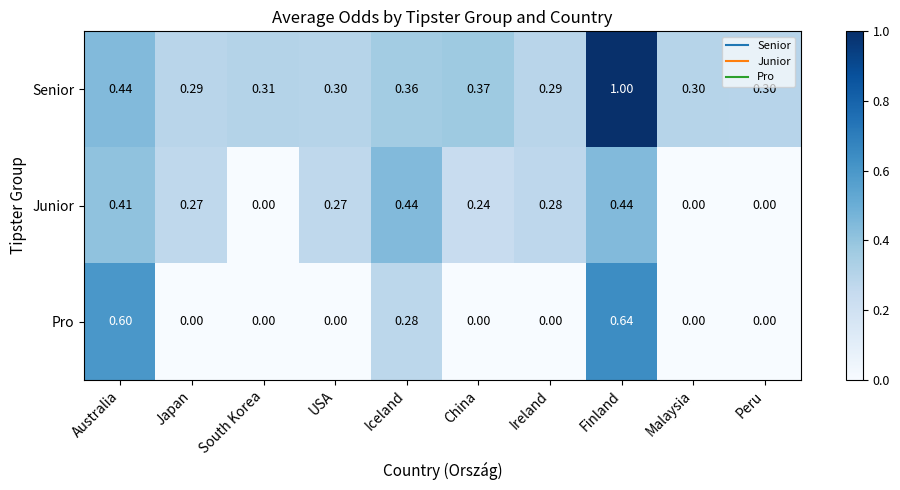

Rank the series by their maximum value, from lowest to highest.

Junior, Pro, Senior